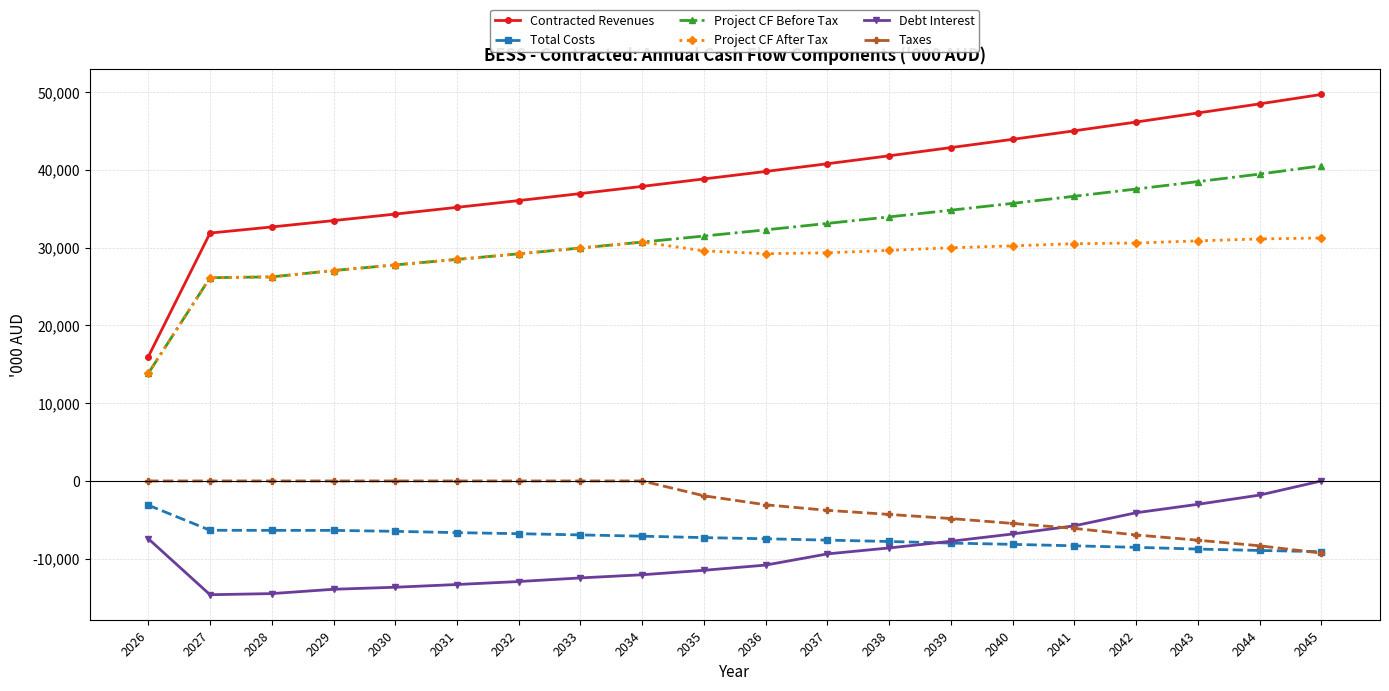

How many lines are shown in the chart?

6